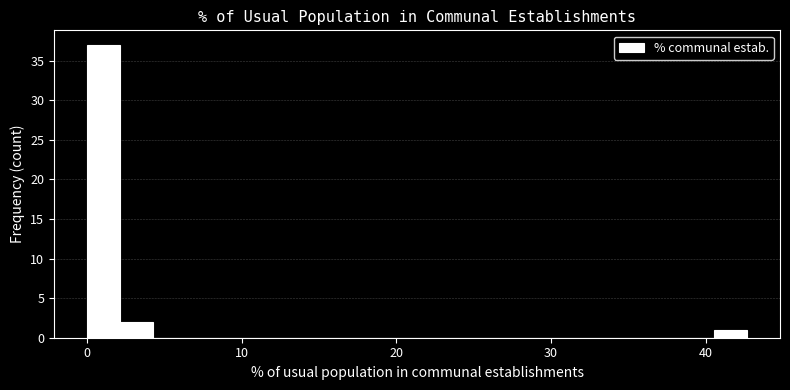

Read against the x-axis, roughly where is the centre of the tallest bar?

1